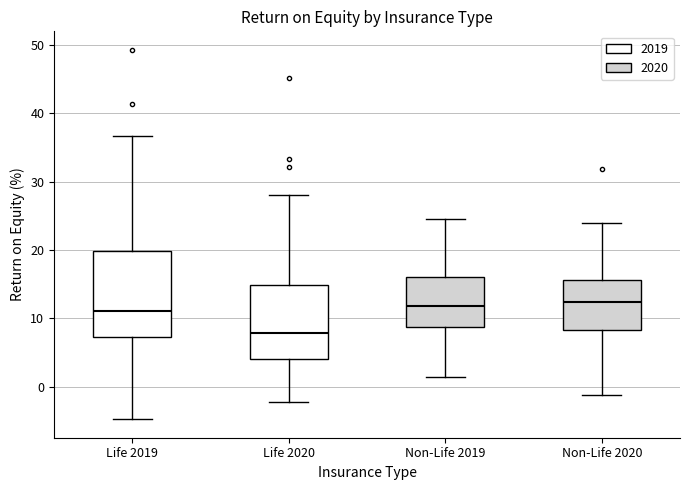

Where is the lower edge of the box for Life 2019 on the y-axis? The values are not printed on the chart, so give them approximately, as read against the axis.

7